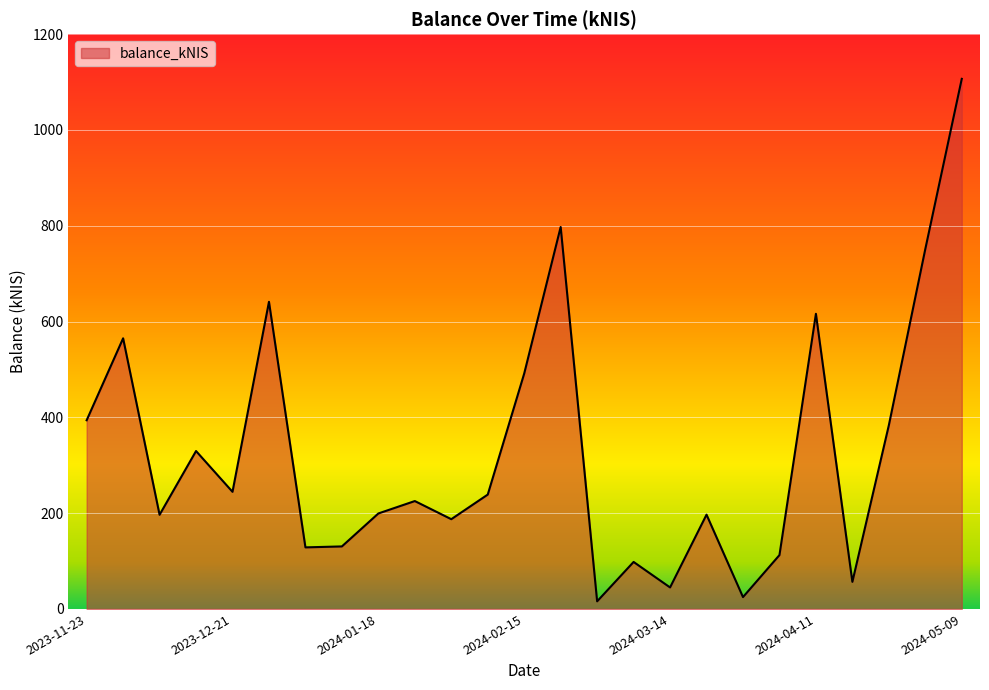

What is the difference between the maximum and minimum values?

1090.8